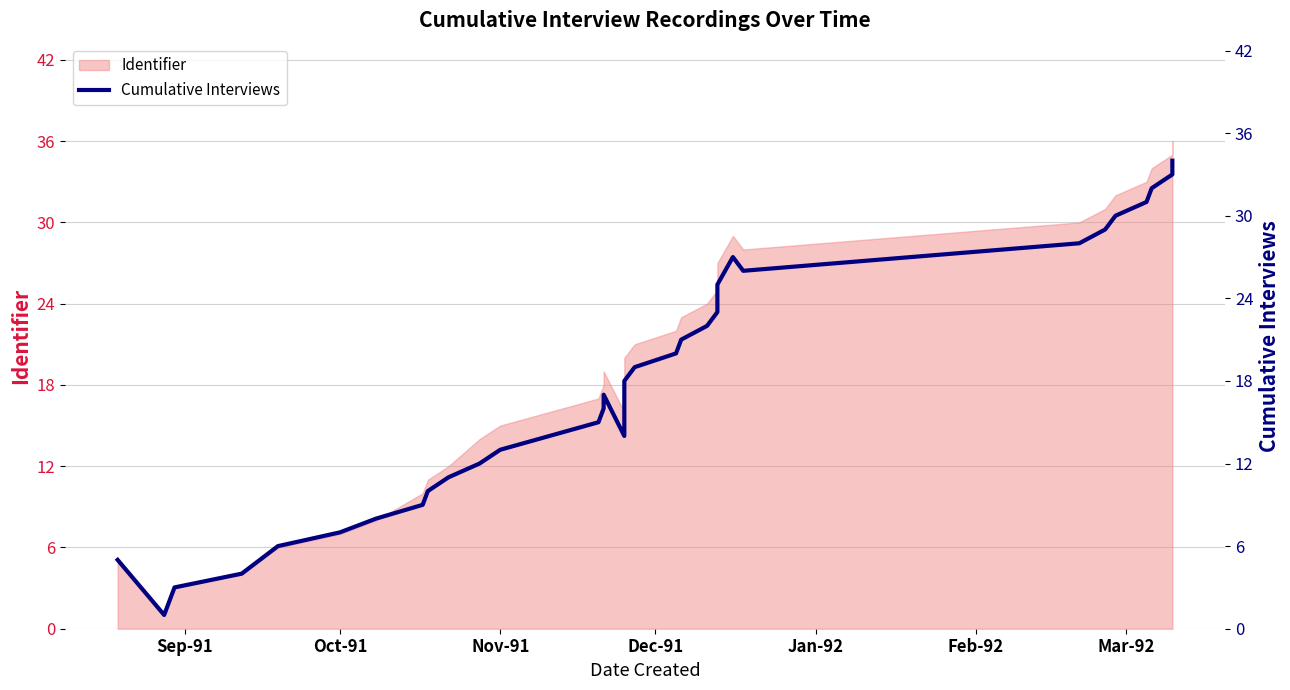

What is the difference between the second highest and minimum values?

32